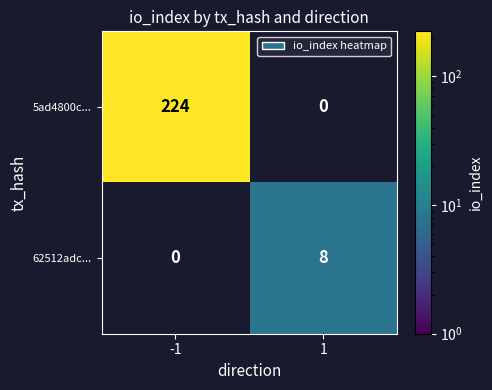

At which category is the sum across all series the highest?

-1